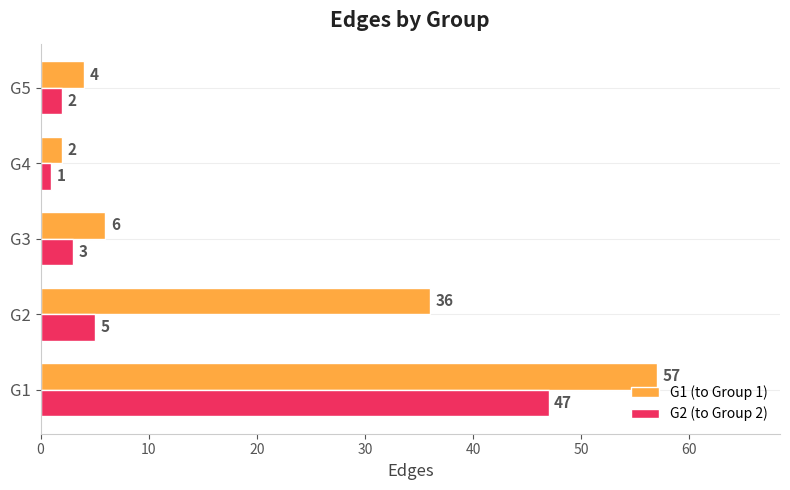

What is the minimum value for G2 (to Group 2)?

1